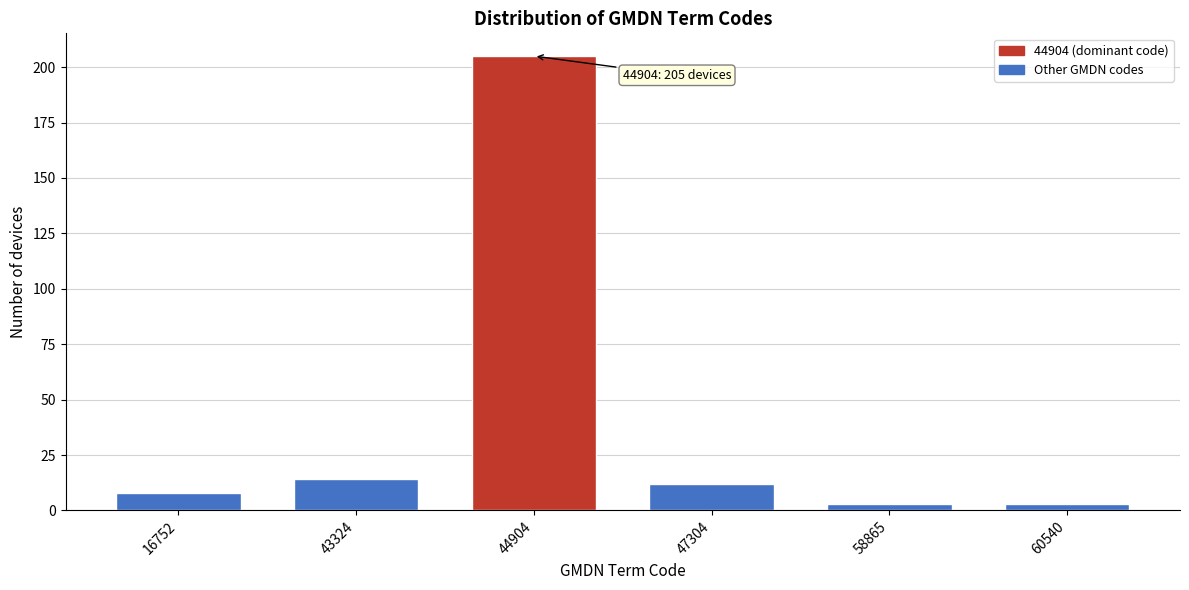

Reading left to right, extract all data points from this chart.

8	14	205	12	3	3